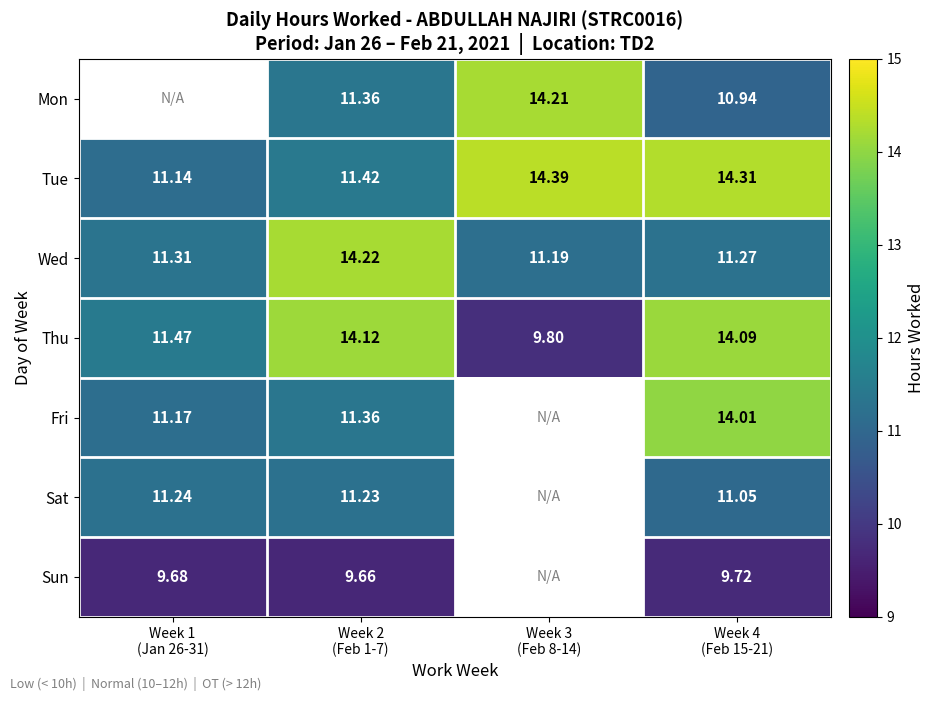

Which category has the lowest value across all series?

Week 2
(Feb 1-7)